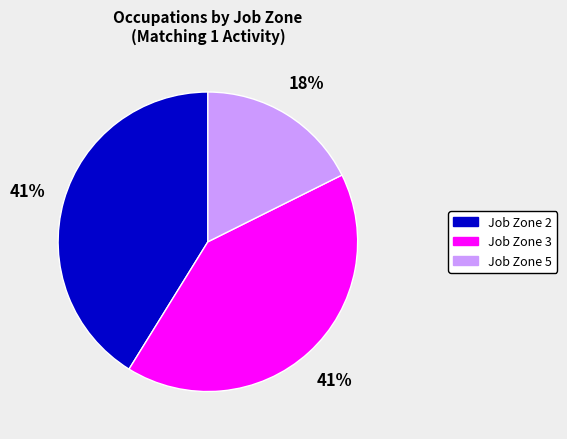

Is the sum of Job Zone 2 and Job Zone 5 greater than half?

Yes